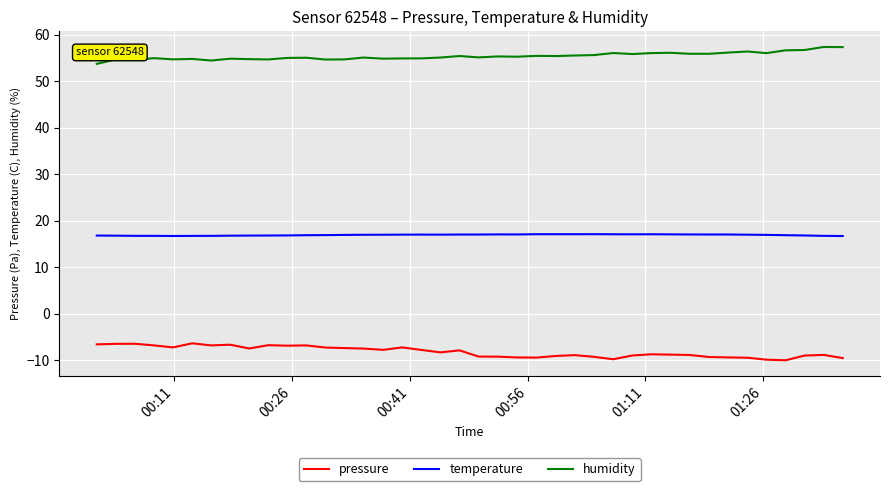

What is the lowest value of the pressure series?

-10.0